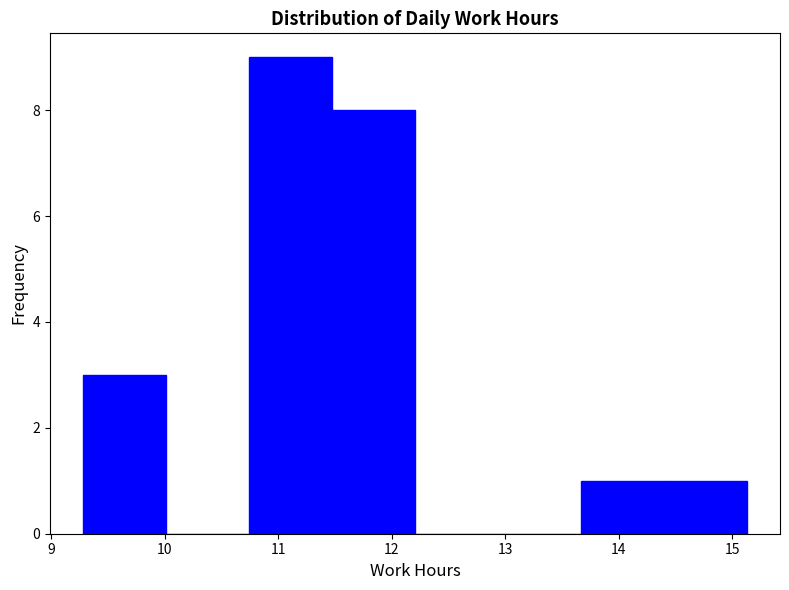

Reading left to right, list every bar in this chart as the range it spans on the x-axis followed by its height. Neither the bar edges nor the heights are printed on the chart, so give them approximately, as read against the axes.

9.3 to 10.0: 3
10.0 to 10.7: 0
10.7 to 11.5: 9
11.5 to 12.2: 8
12.2 to 12.9: 0
12.9 to 13.7: 0
13.7 to 14.4: 1
14.4 to 15.1: 1